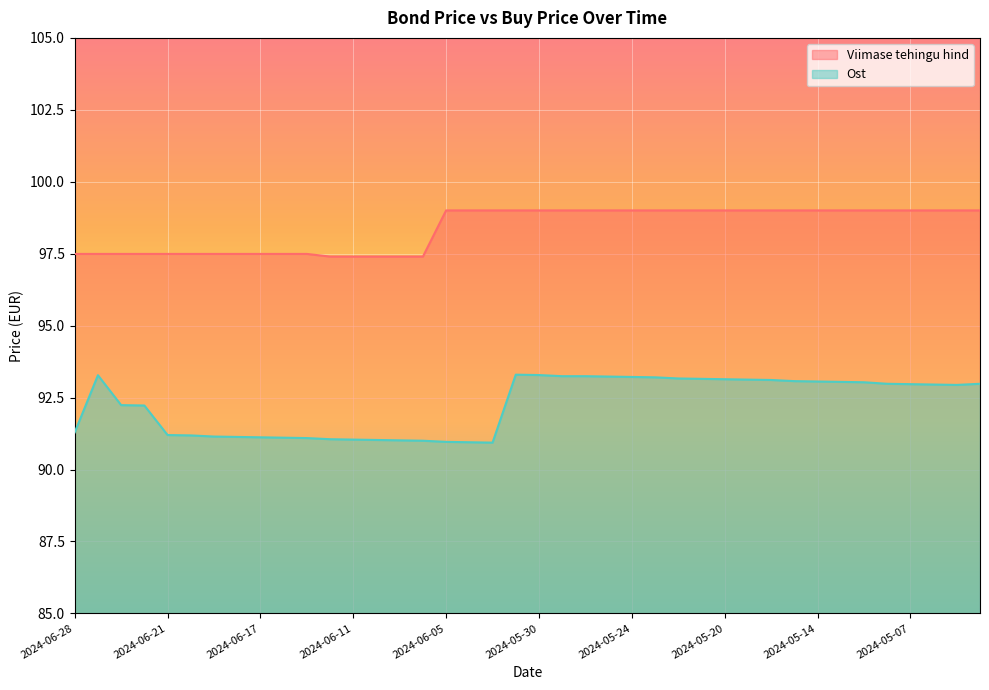

What value does the Ost series have at 2024-05-22?

93.2